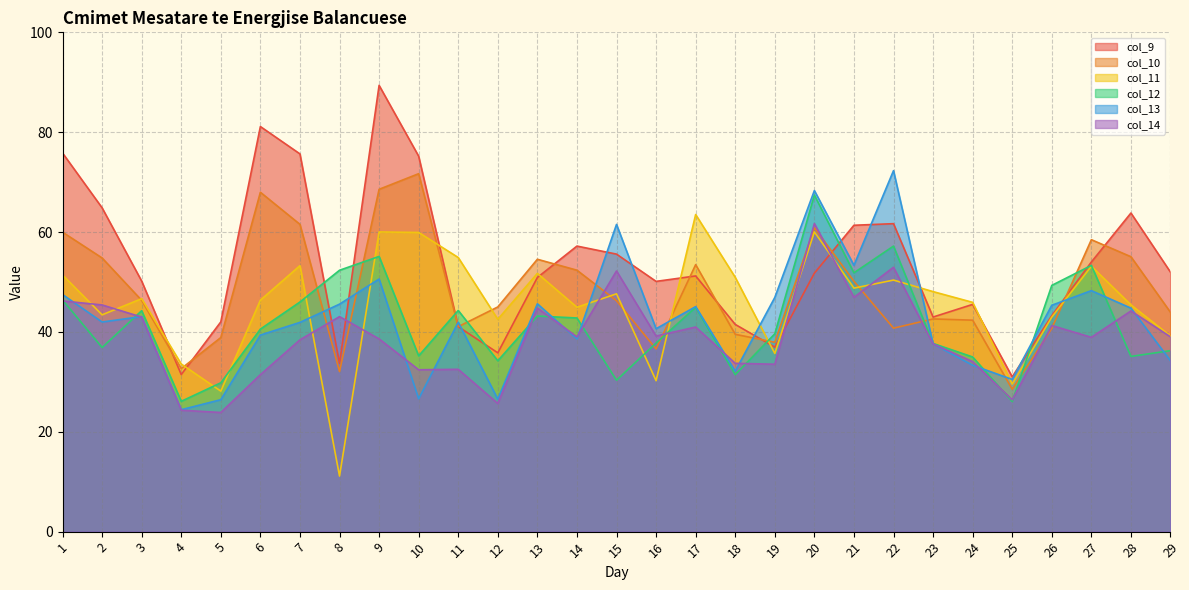

Reading right to left, list all the values displayed in this chart.

col_9: 29=52.0	28=63.8	27=54.0	26=43.3	25=31.0	24=45.5	23=43.0	22=61.7	21=61.4	20=51.8	19=36.9	18=41.5	17=51.2	16=50.1	15=55.6	14=57.2	13=50.9	12=35.8	11=41.0	10=75.2	9=89.4	8=33.7	7=75.7	6=81.1	5=42.0	4=31.5	3=50.2	2=64.8	1=75.8
col_10: 29=43.9	28=55.1	27=58.5	26=40.7	25=28.5	24=42.4	23=42.6	22=40.8	21=50.1	20=60.8	19=37.9	18=39.5	17=53.5	16=36.6	15=46.2	14=52.4	13=54.5	12=45.0	11=41.0	10=71.7	9=68.6	8=32.1	7=61.5	6=68.0	5=38.9	4=32.6	3=46.3	2=54.8	1=60.0
col_11: 29=39.2	28=45.4	27=53.2	26=43.0	25=29.6	24=45.9	23=48.1	22=50.4	21=48.8	20=60.0	19=35.7	18=50.9	17=63.5	16=30.2	15=47.6	14=44.9	13=51.7	12=42.5	11=54.9	10=59.9	9=60.0	8=11.1	7=53.3	6=46.4	5=28.1	4=33.6	3=46.7	2=43.4	1=51.4
col_12: 29=36.2	28=35.1	27=53.3	26=49.3	25=26.1	24=35.0	23=37.7	22=57.2	21=51.8	20=67.4	19=39.6	18=31.4	17=44.9	16=37.8	15=30.3	14=42.8	13=43.2	12=34.2	11=44.3	10=35.2	9=55.1	8=52.4	7=46.0	6=40.6	5=29.8	4=26.1	3=44.2	2=36.9	1=46.4
col_13: 29=34.2	28=44.8	27=48.3	26=45.3	25=30.5	24=33.3	23=37.6	22=72.3	21=53.4	20=68.3	19=46.9	18=32.1	17=45.1	16=40.6	15=61.5	14=38.6	13=45.6	12=26.5	11=41.9	10=26.6	9=50.6	8=45.6	7=41.9	6=39.4	5=26.4	4=24.4	3=43.1	2=42.0	1=47.5
col_14: 29=39.0	28=44.2	27=38.9	26=41.3	25=26.4	24=34.0	23=37.6	22=53.0	21=46.9	20=61.7	19=33.5	18=33.7	17=41.0	16=39.2	15=52.2	14=39.0	13=44.8	12=25.7	11=32.5	10=32.4	9=38.6	8=43.1	7=38.4	6=31.4	5=23.9	4=24.3	3=43.0	2=45.4	1=46.2